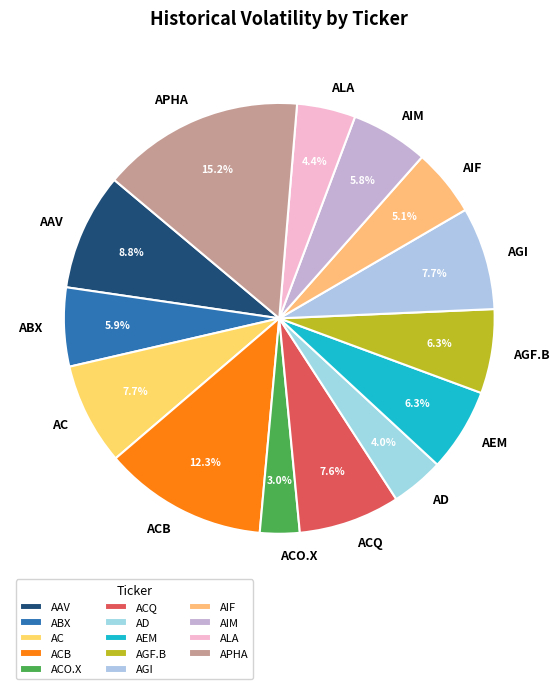

Is it true that AIF is 15% of the pie?

False